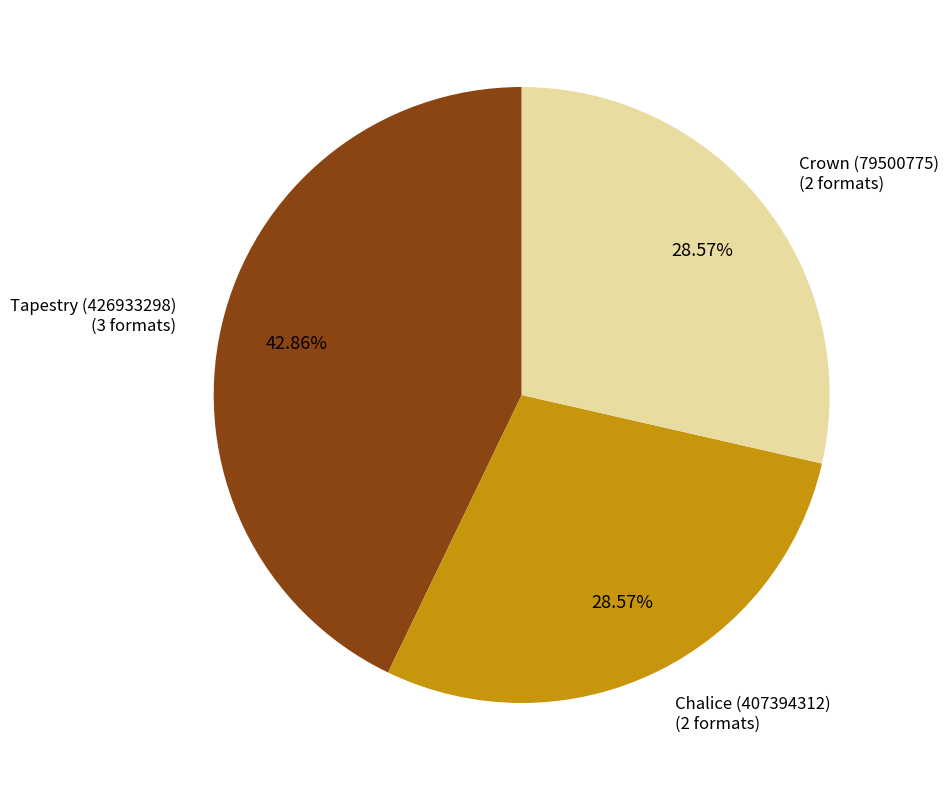

What is the ratio of the value at Tapestry (426933298) to the value at Chalice (407394312)?

1.5